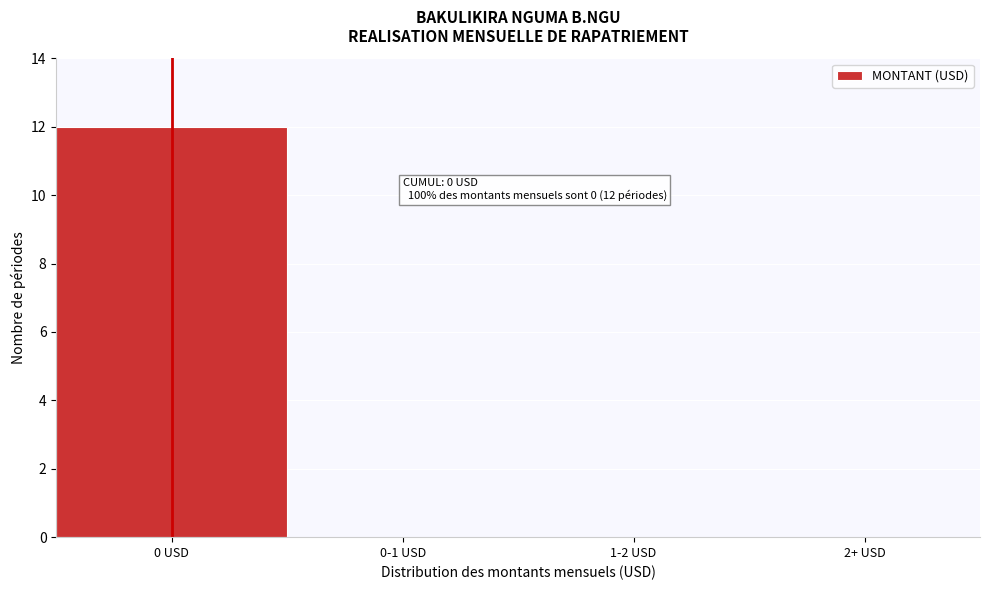

Reading left to right, what are all the values shown in this chart?

0 USD=12	0-1 USD=0	1-2 USD=0	2+ USD=0